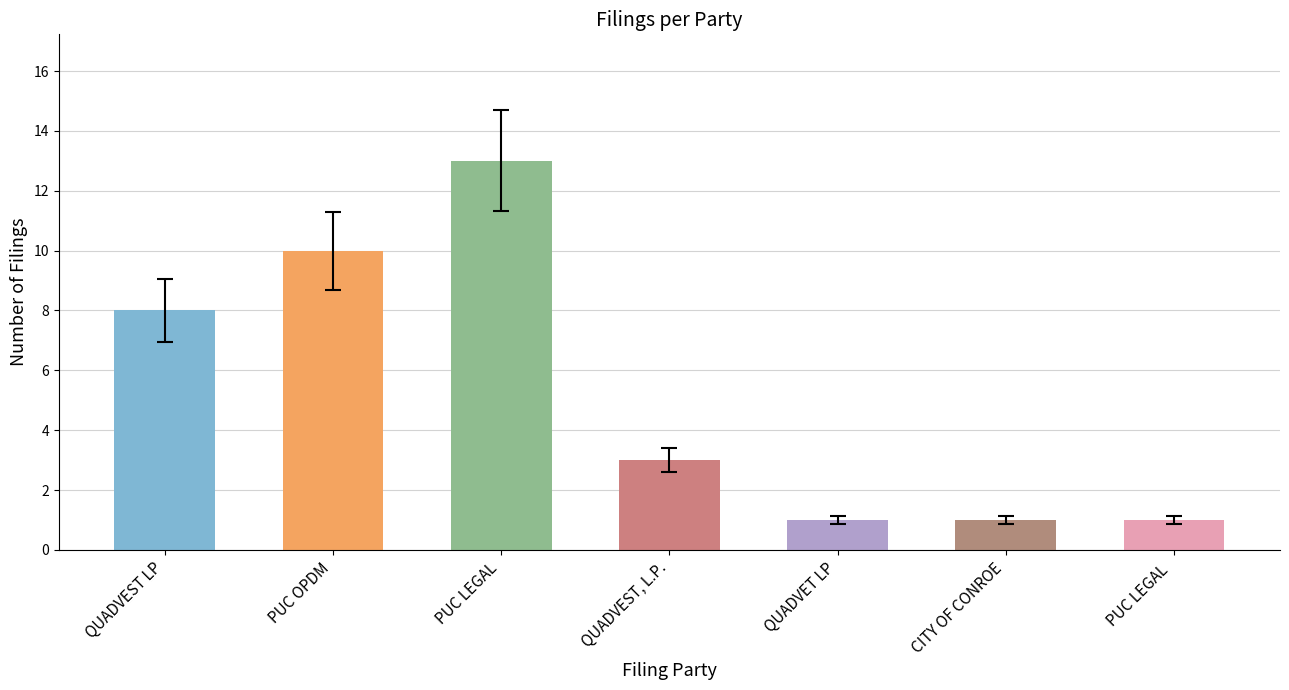

What is the change in value from PUC OPDM to QUADVEST, L.P.?

-7